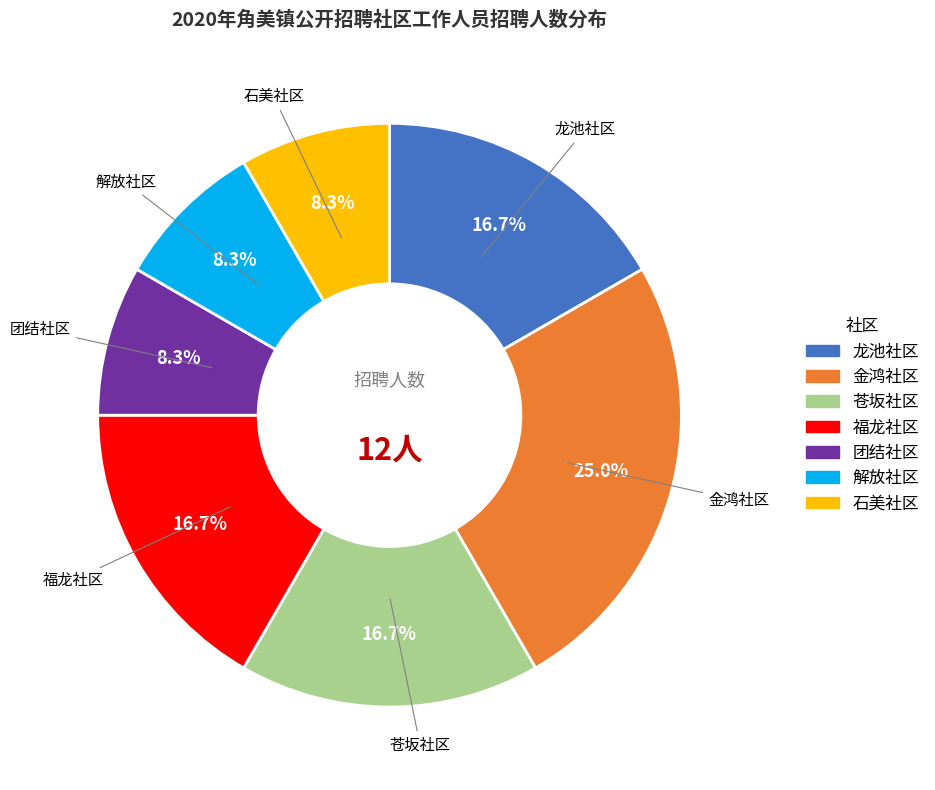

Is 团结社区 the majority of the pie?

No